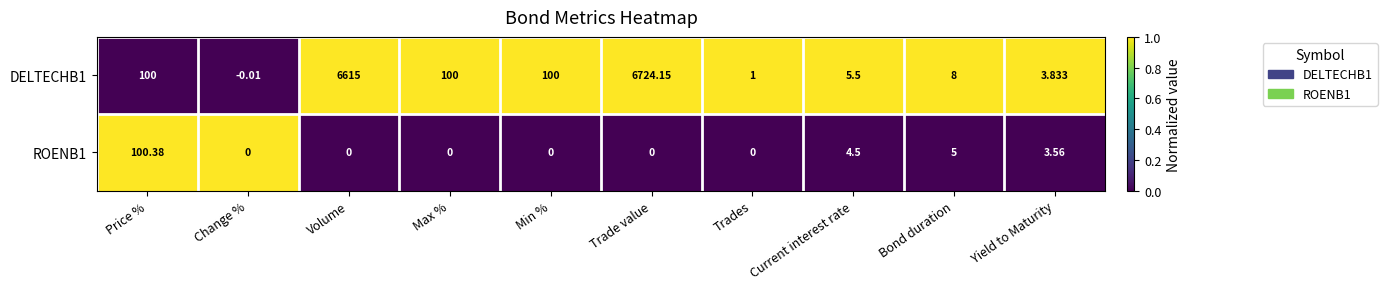

What is the total value across all series at Yield to Maturity?

7.4